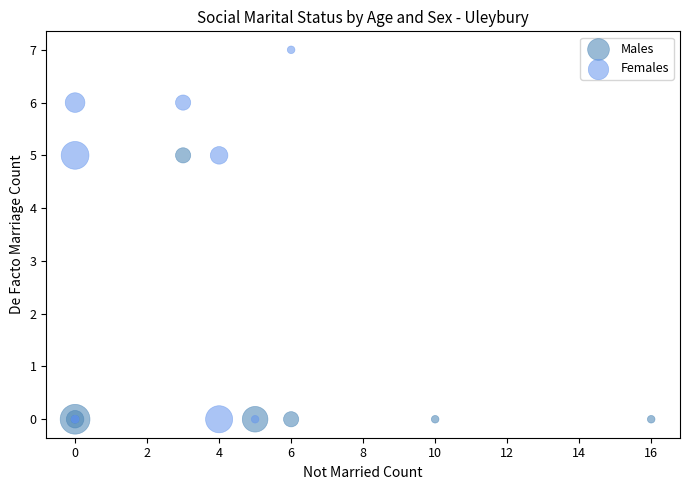

Which series has the largest Y range (max minus min)?

Females